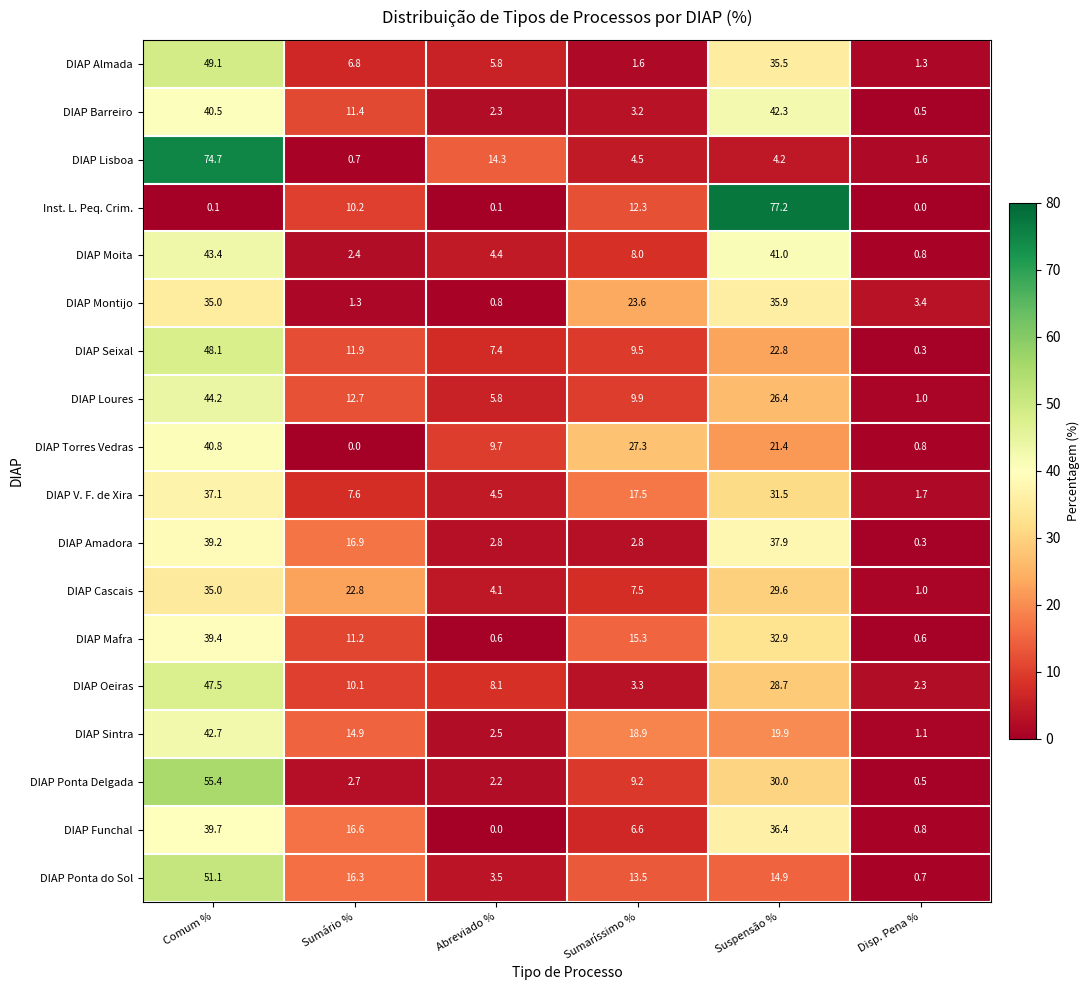

Which series has the largest total across all categories?

DIAP Barreiro